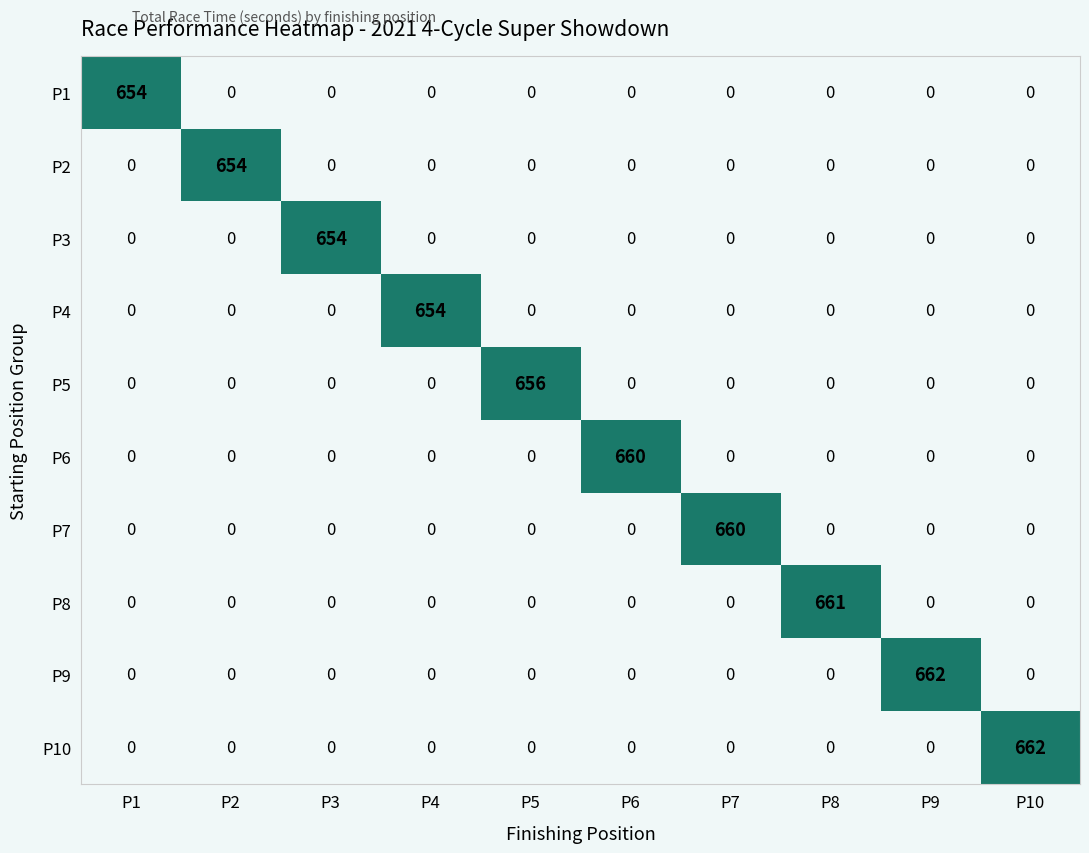

Is the value of P5 at P5 greater than the value of P10 at P1?

Yes